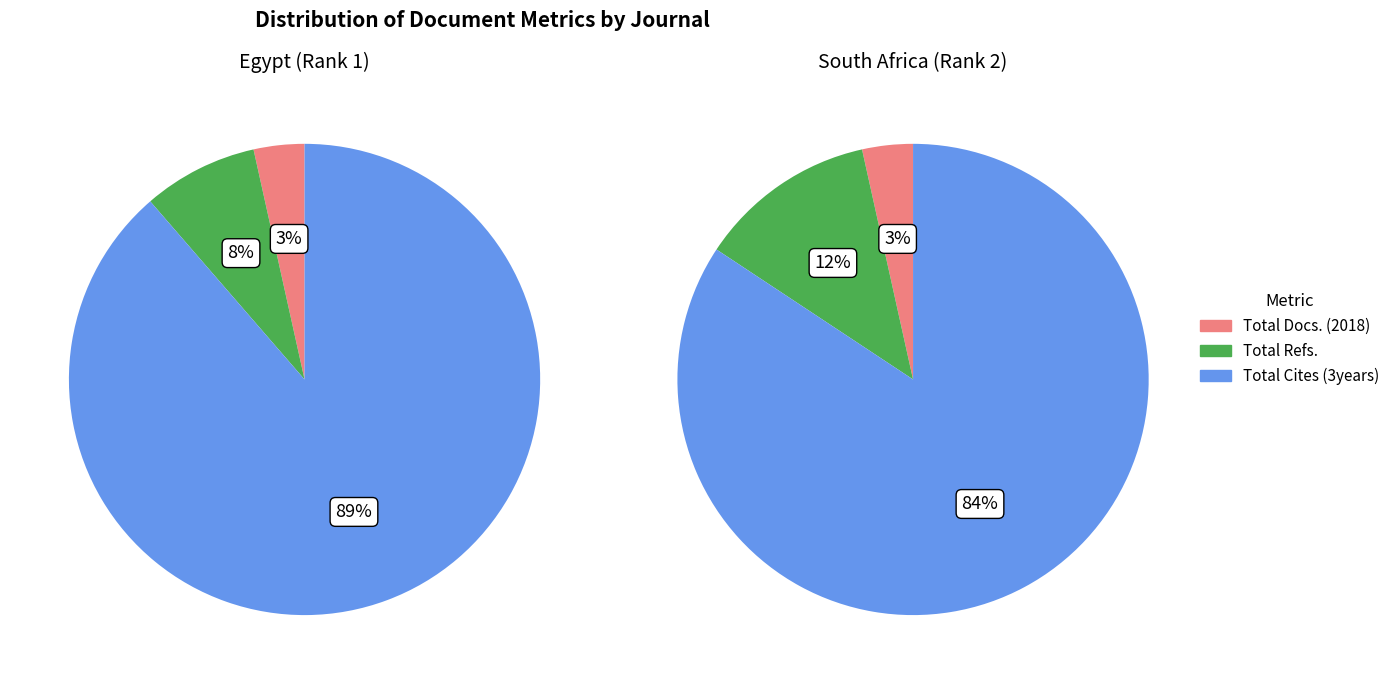

To the nearest percent, what is the combined percentage of Total Cites (3years) and Total Refs.?

97%